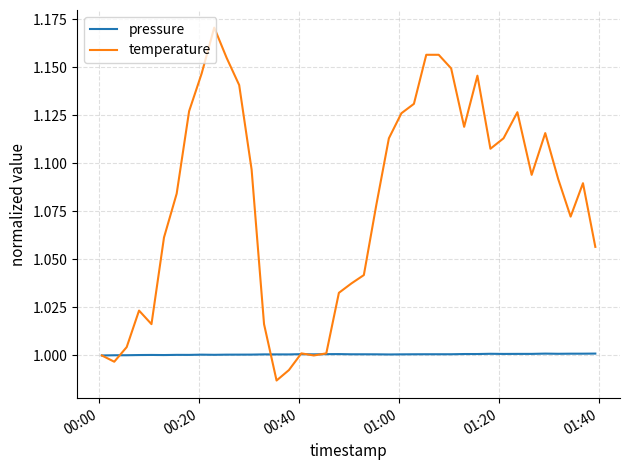

What are all the series names shown in the legend?

pressure, temperature